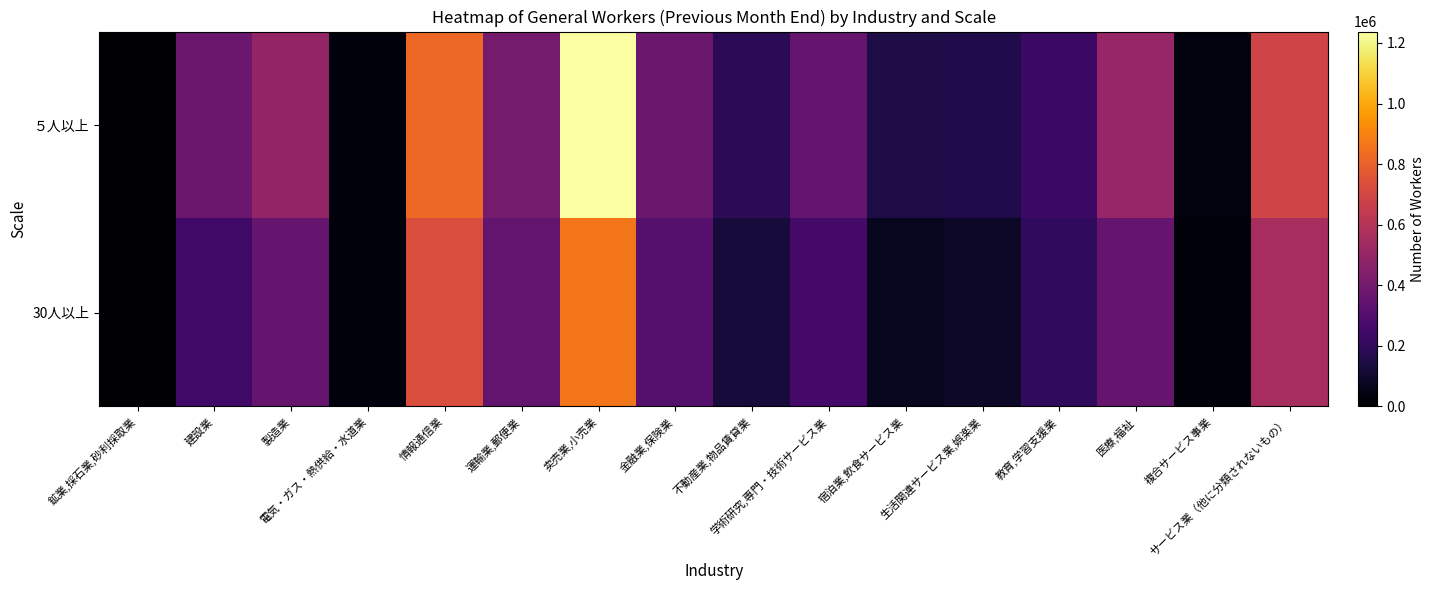

At 教育,学習支援業, list the series in order from largest to smallest.

５人以上, 30人以上